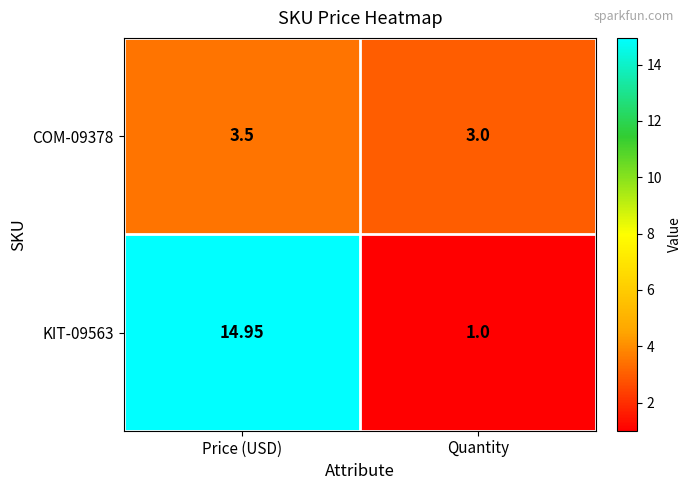

Rank the categories by COM-09378 value from highest to lowest.

Price (USD), Quantity